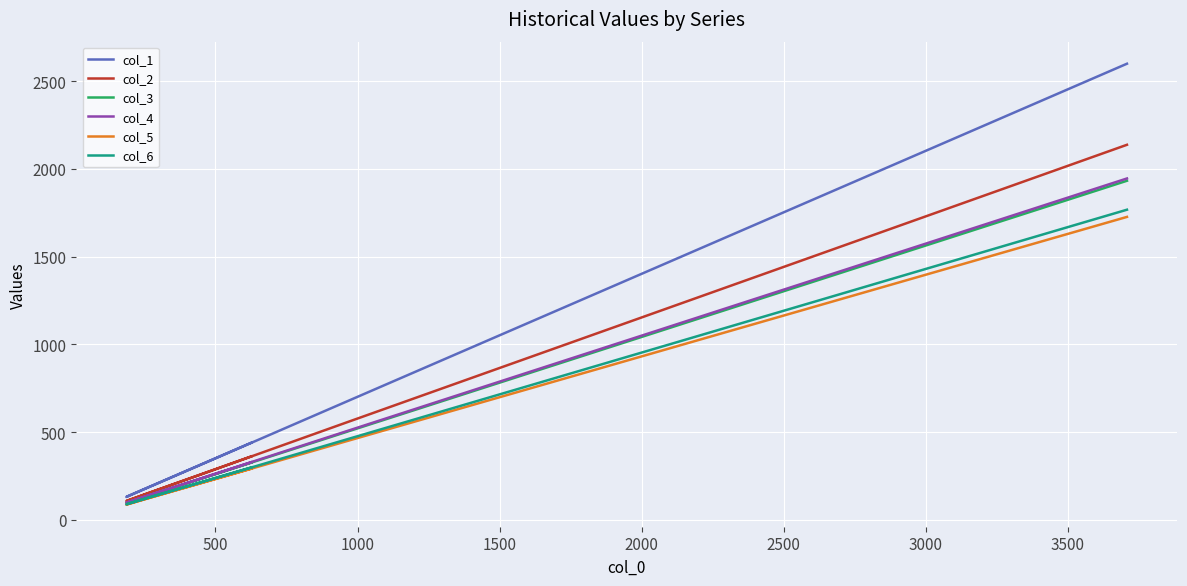

Is it true that col_5 equals 611 at 3000?

False